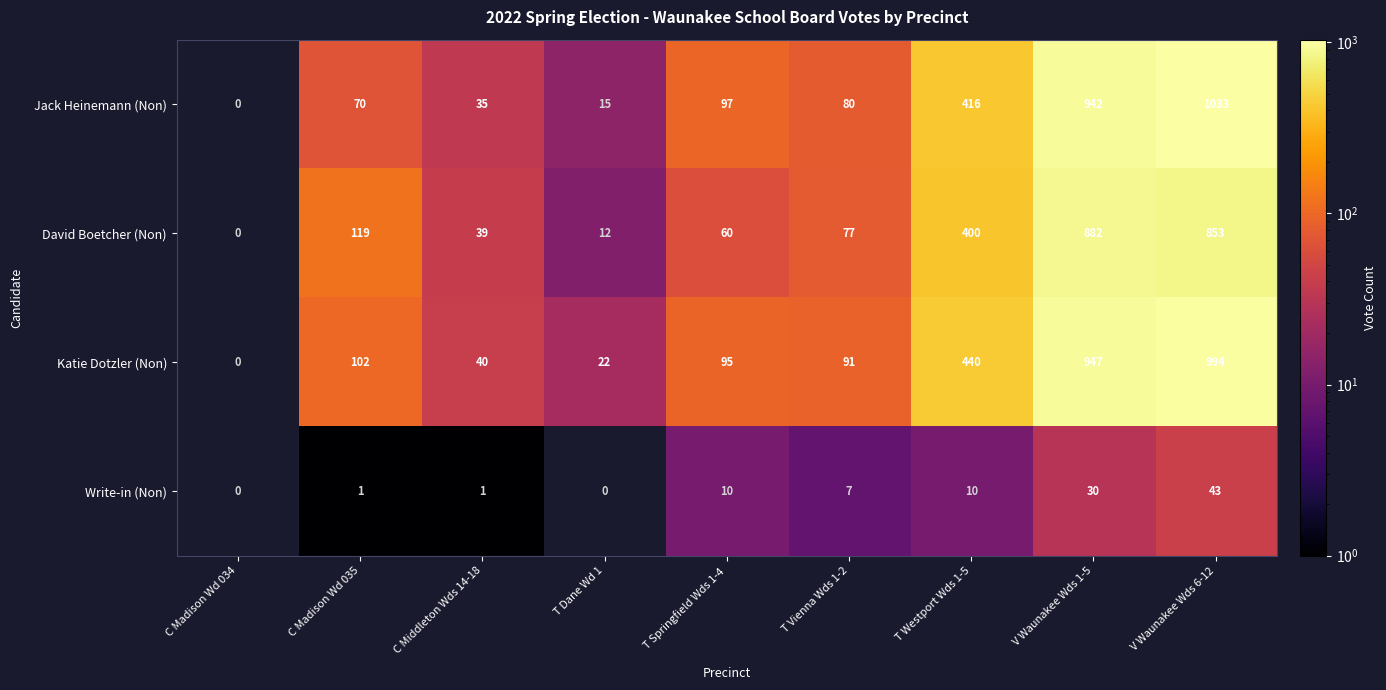

Where is Katie Dotzler (Non) nearest to the value 497?

T Westport Wds 1-5